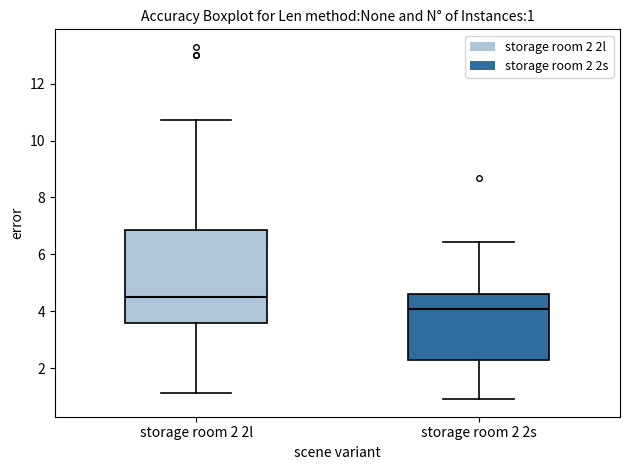

Which box's median line is the lowest?

storage room 2 2s